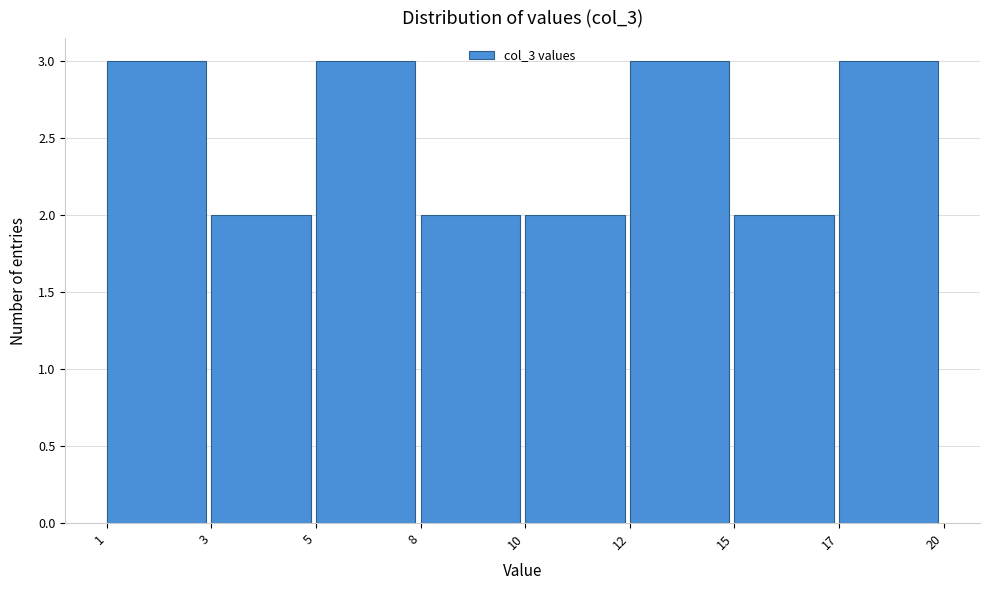

Reading left to right, extract all data points from this chart.

3	2	3	2	2	3	2	3